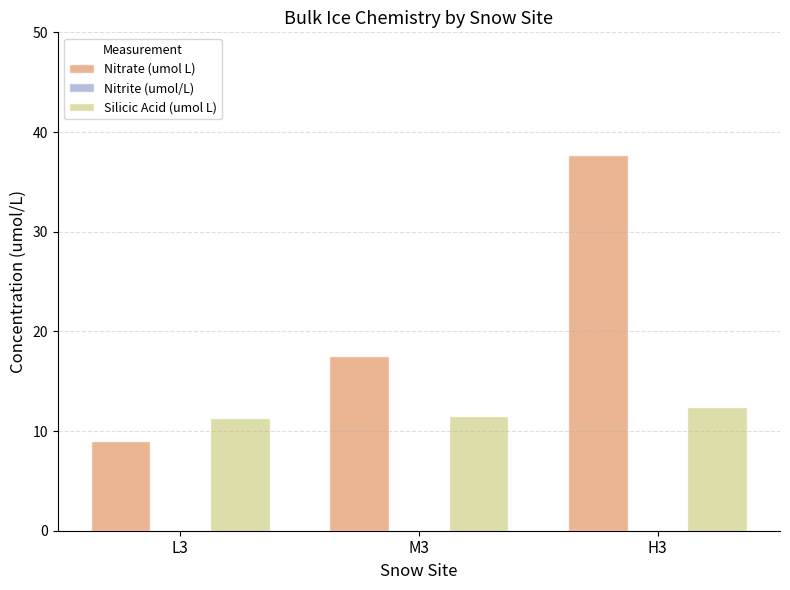

Count the Silicic Acid (umol L) values in the range 11 to 12.

2